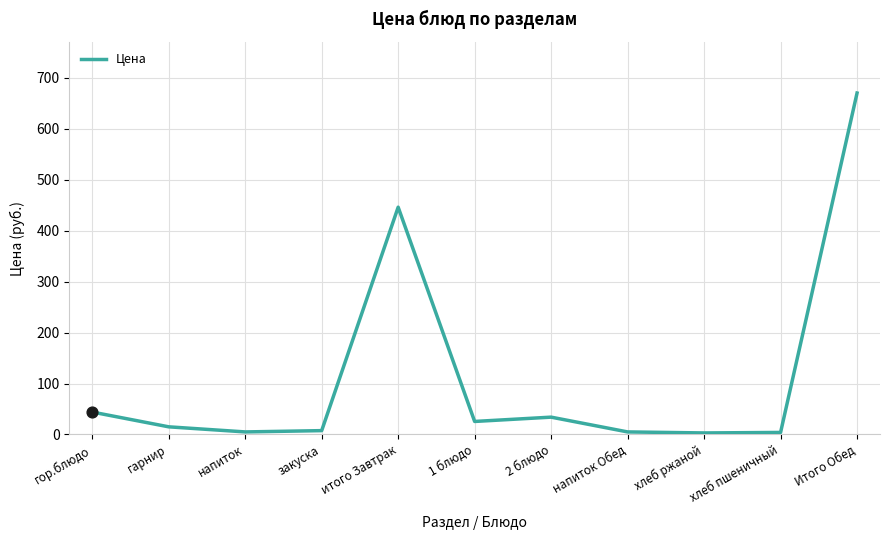

What is the change in value from итого Завтрак to хлеб ржаной?

-443.0